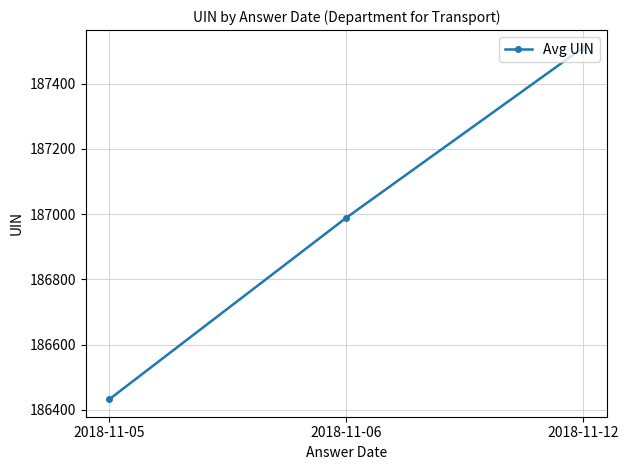

What is the value of the 1st point from the left?

186433.0